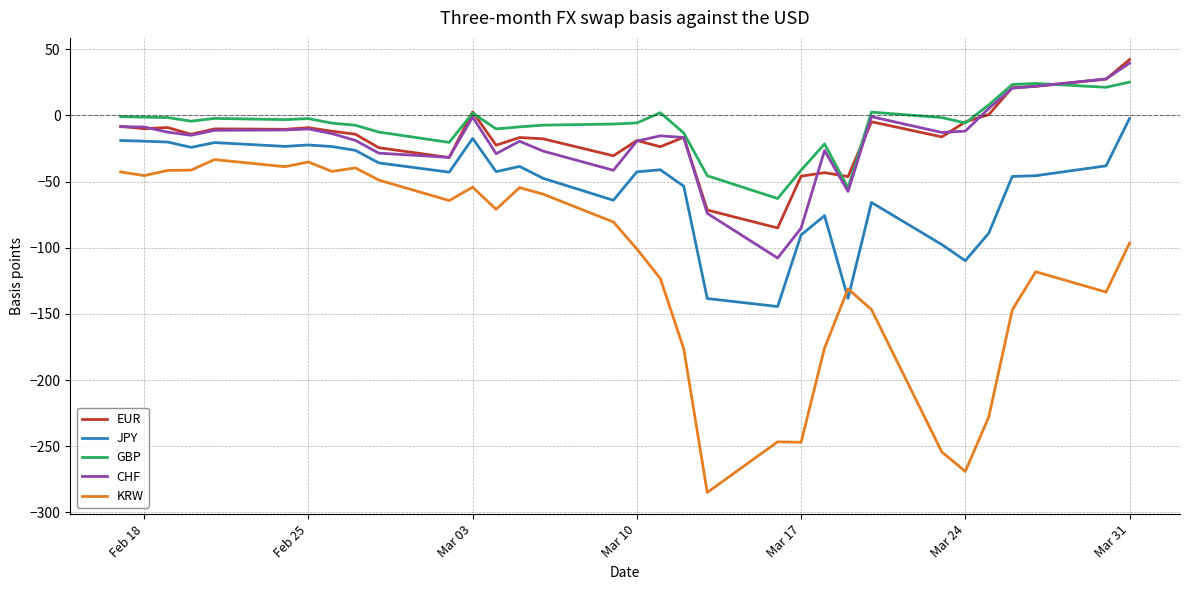

After their last crossing, which series has the higher values: JPY or KRW?

JPY